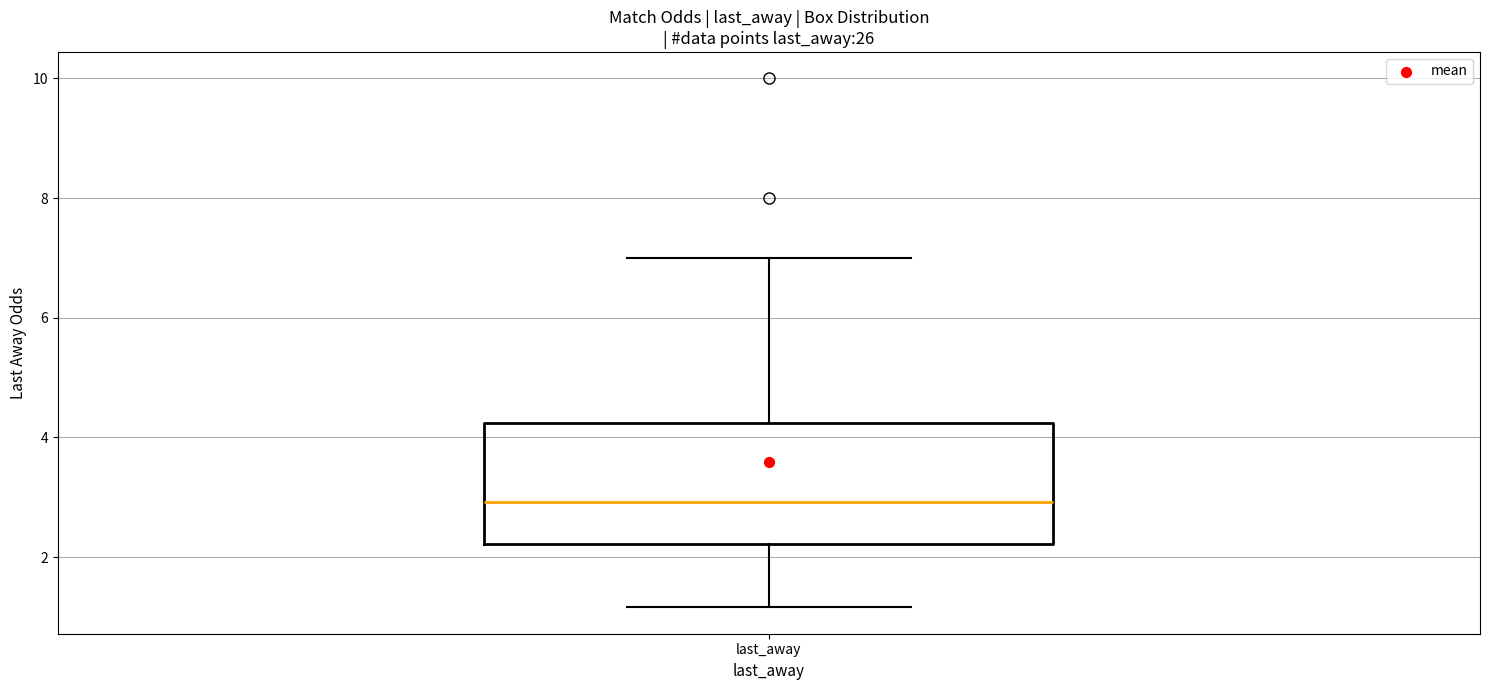

Transcribe this box plot: give where the median line is, the range the box spans, and where the two whiskers end, as read against the y-axis. The values are not printed on the chart, so give them approximately, as read against the axis.

median 3.0, box 2.2 to 4.2, whiskers 1.2 to 7.0